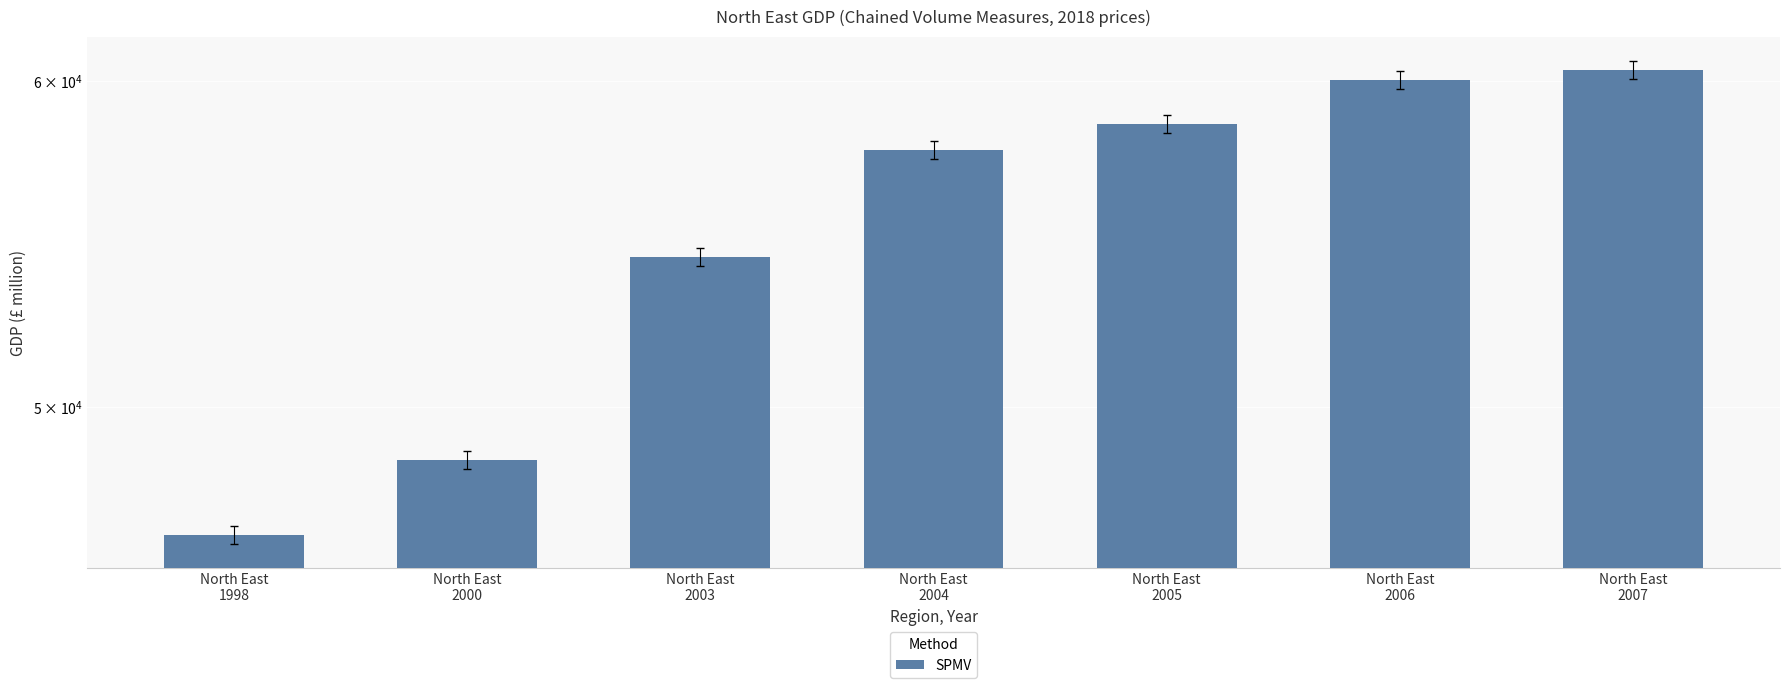

What is the average value?

55170